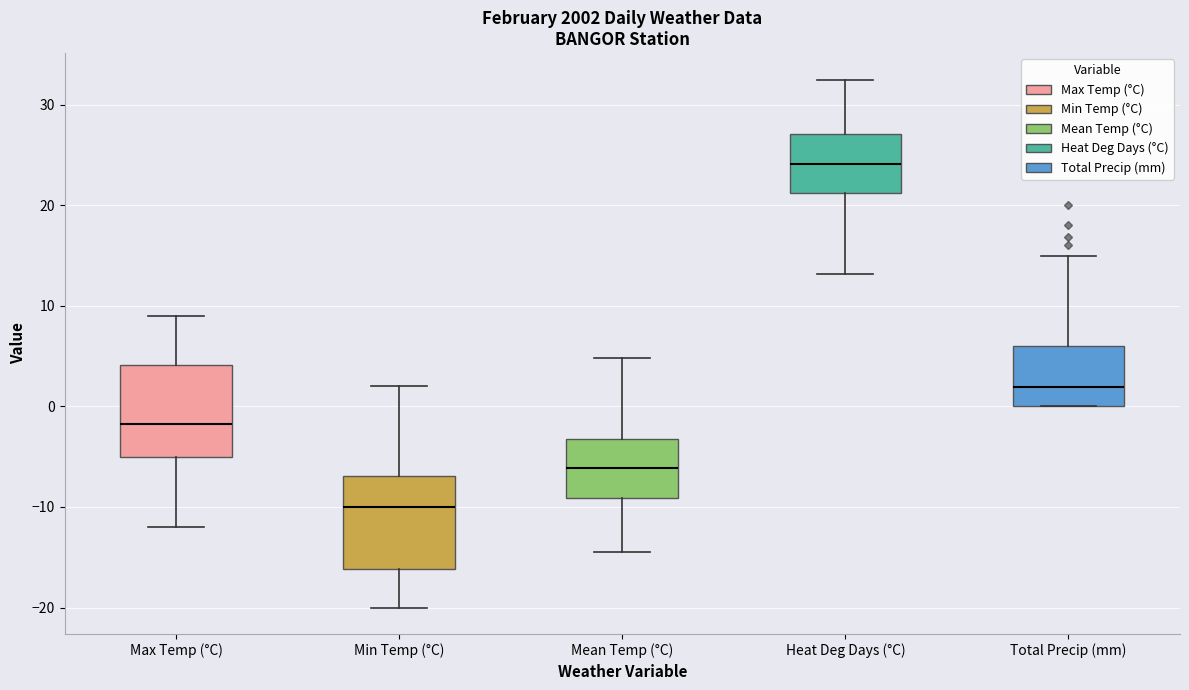

Reading left to right, read every box against the y-axis: the position of its median line, the range the box covers, and the ends of its whiskers. The values are not printed on the chart, so give them approximately, as read against the axis.

Max Temp (°C): median -2, box -5 to 4, whiskers -12 to 9
Min Temp (°C): median -10, box -16 to -7, whiskers -20 to 2
Mean Temp (°C): median -6, box -9 to -3, whiskers -14 to 5
Heat Deg Days (°C): median 24, box 21 to 27, whiskers 13 to 33
Total Precip (mm): median 2, box 0 to 6, whiskers 0 to 15